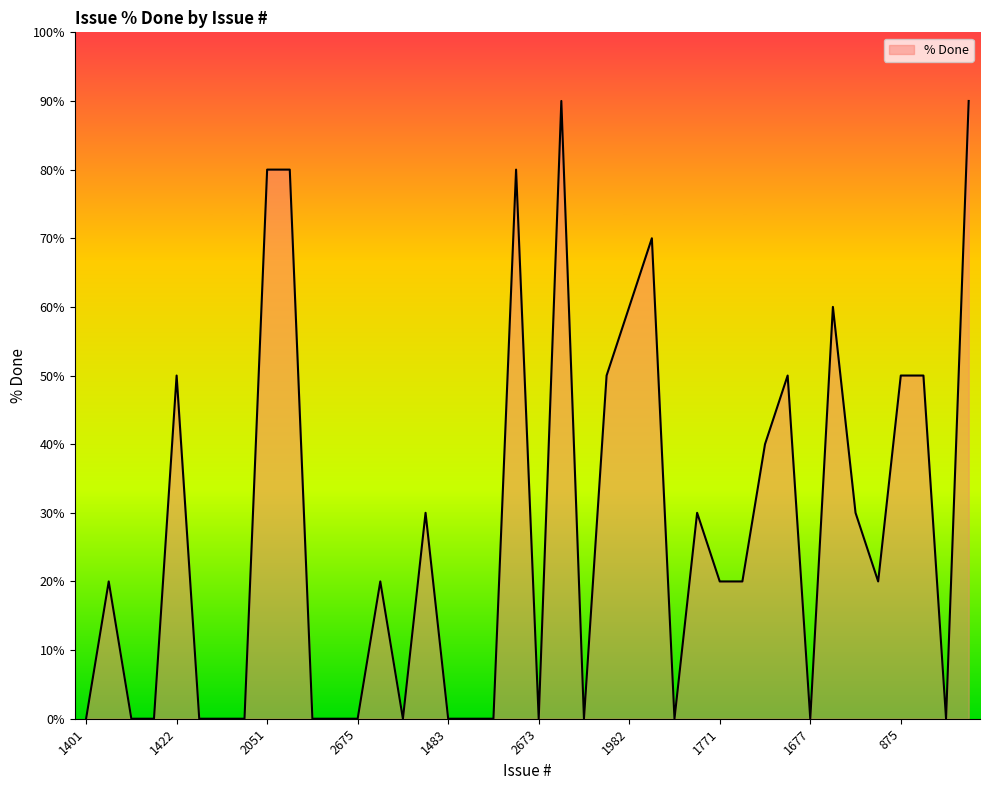

What is the maximum value shown in the chart?

90